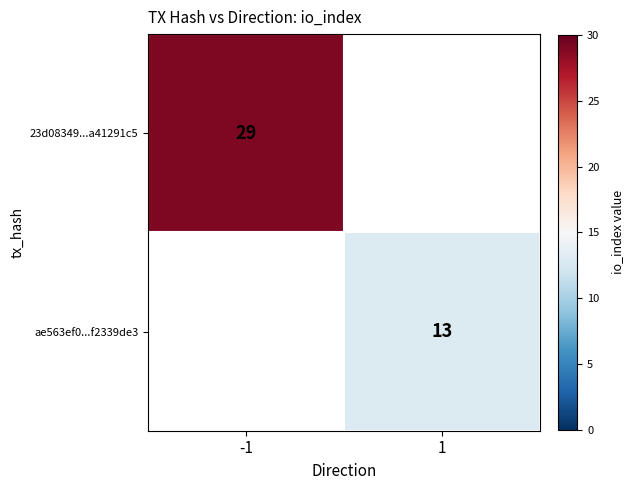

The ae563ef0...f2339de3 series shows 3 at 1. True or false?

False